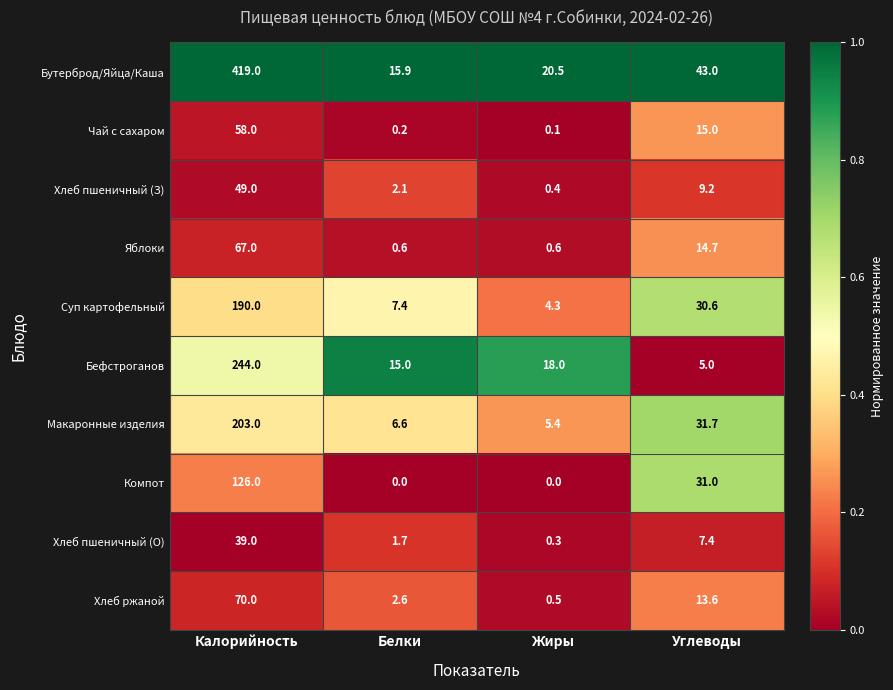

Which series changed the most between Белки and Углеводы?

Компот